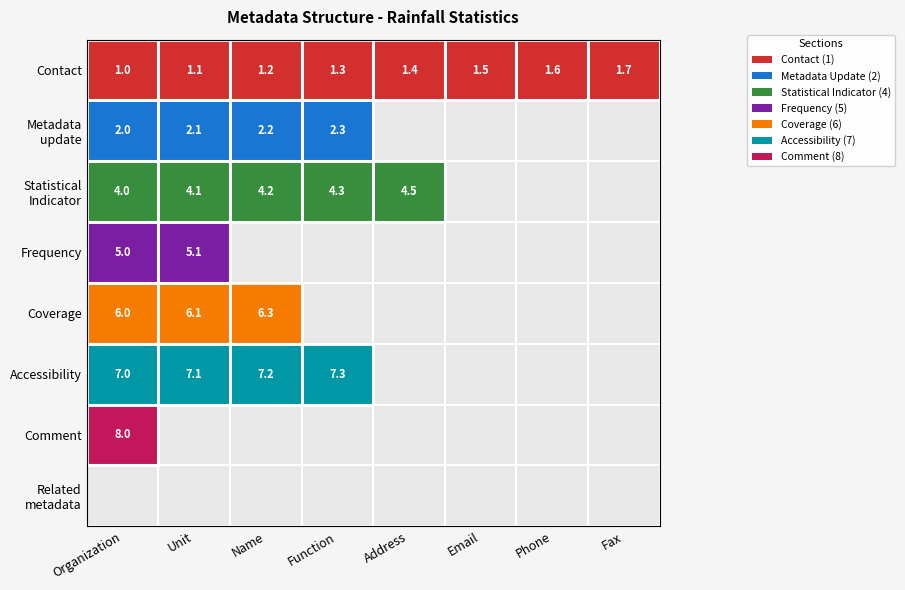

True or false: Coverage has a value of 6.0 at Organization.

True